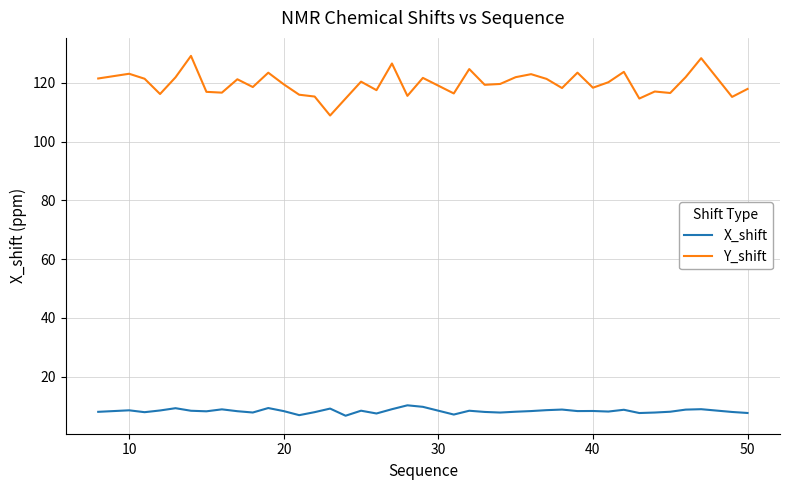

What are all the series names shown in the legend?

X_shift, Y_shift